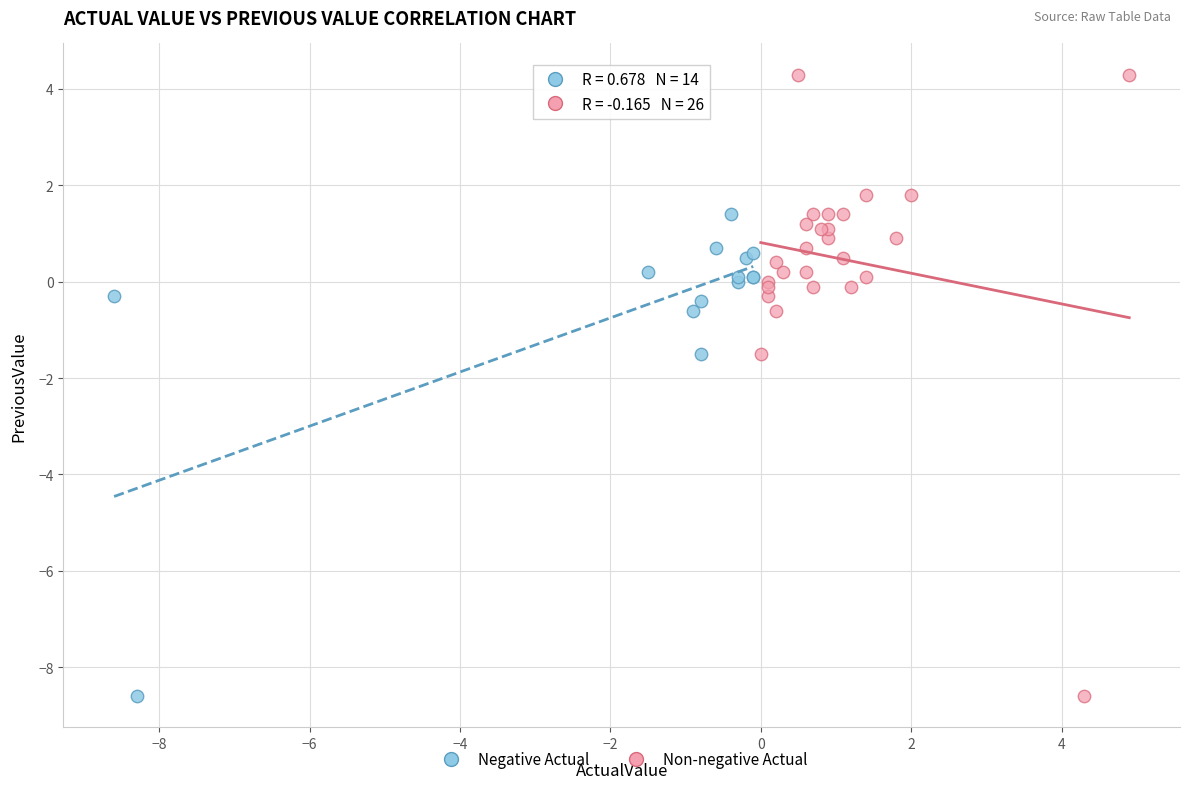

Which series has the widest spread of Y values?

Non-negative Actual